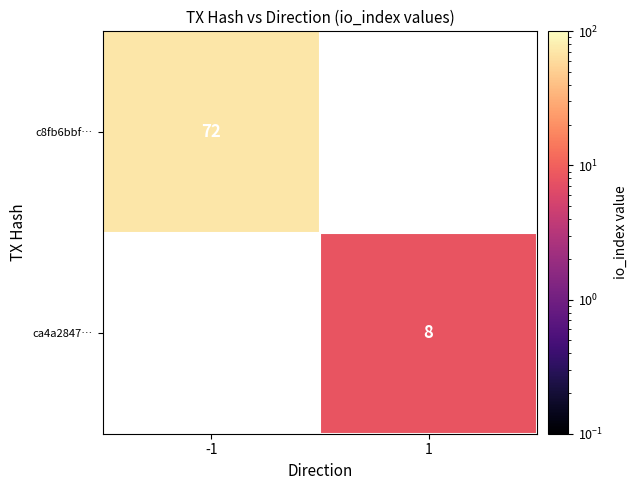

What is the greatest value displayed?

72.0